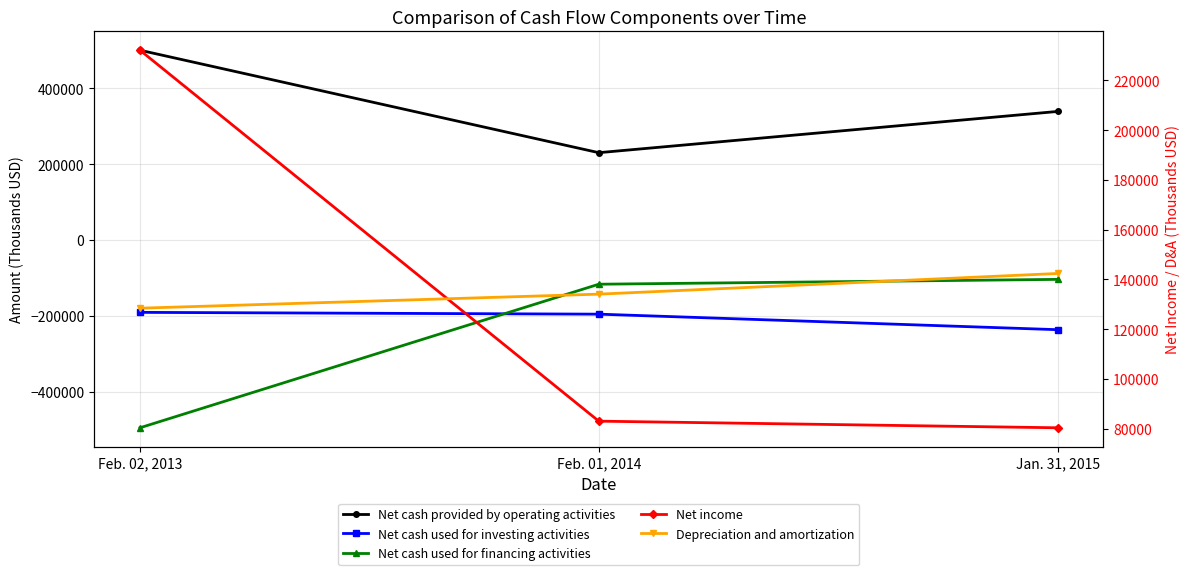

How many values in the Depreciation and amortization series exceed 134047?

1